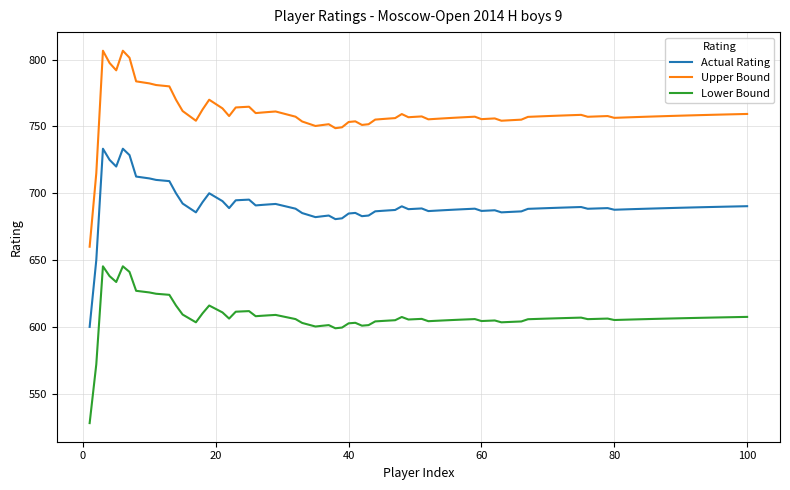

List the series in order of their overall mean, highest first.

Upper Bound, Actual Rating, Lower Bound